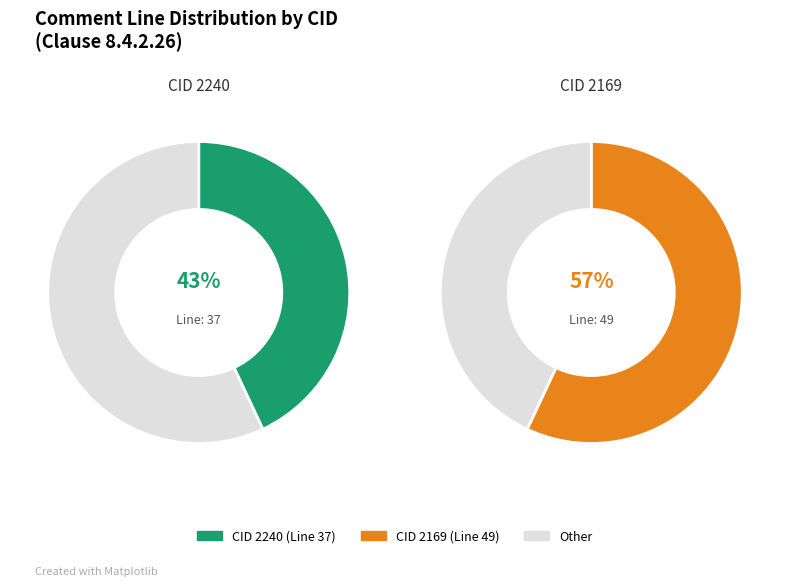

To the nearest percent, what is the difference between the 2169 and 2240 slice percentages?

14%